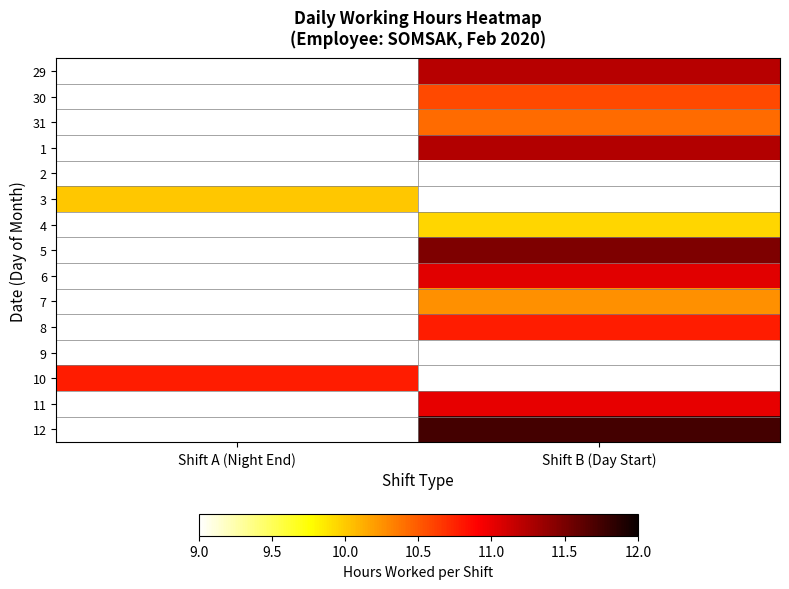

How many values in 31 are above zero?

1